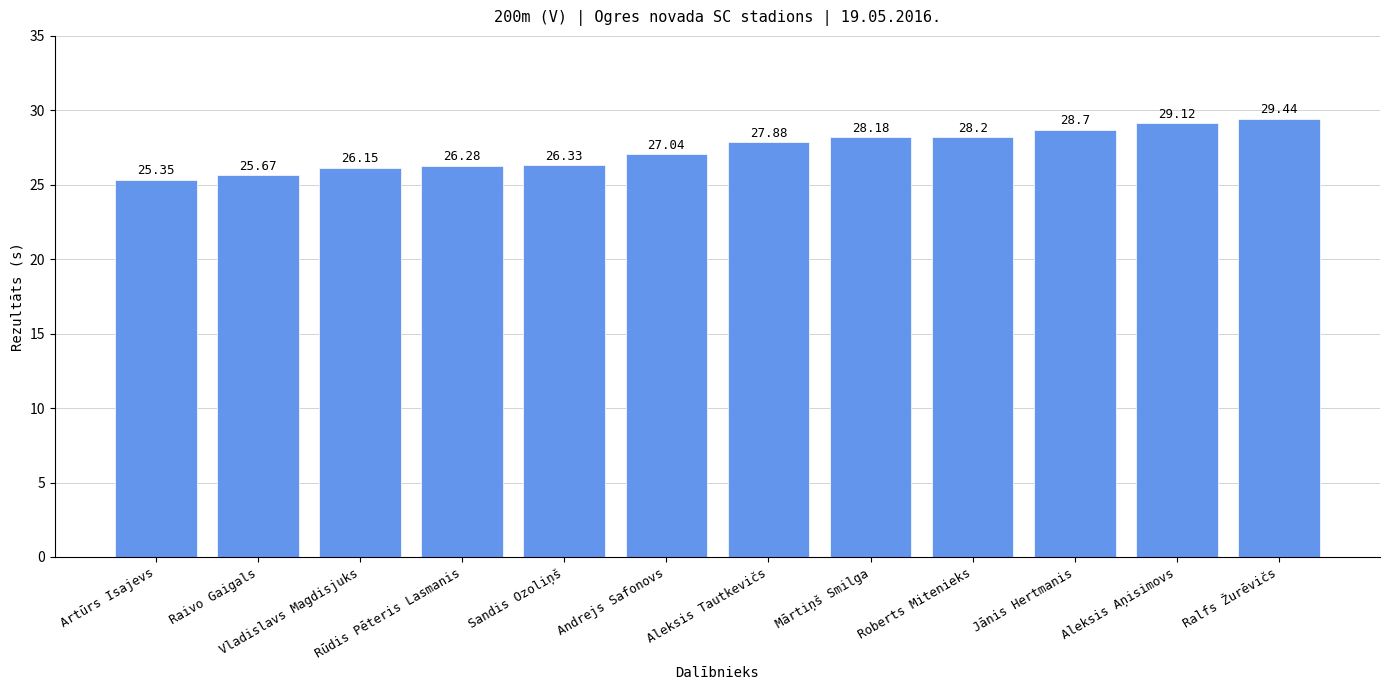

List the labels in order of value, smallest first.

Artūrs Isajevs, Raivo Gaigals, Vladislavs Magdisjuks, Rūdis Pēteris Lasmanis, Sandis Ozoliņš, Andrejs Safonovs, Aleksis Tautkevičs, Mārtiņš Smilga, Roberts Mitenieks, Jānis Hertmanis, Aleksis Aņisimovs, Ralfs Žurēvičs